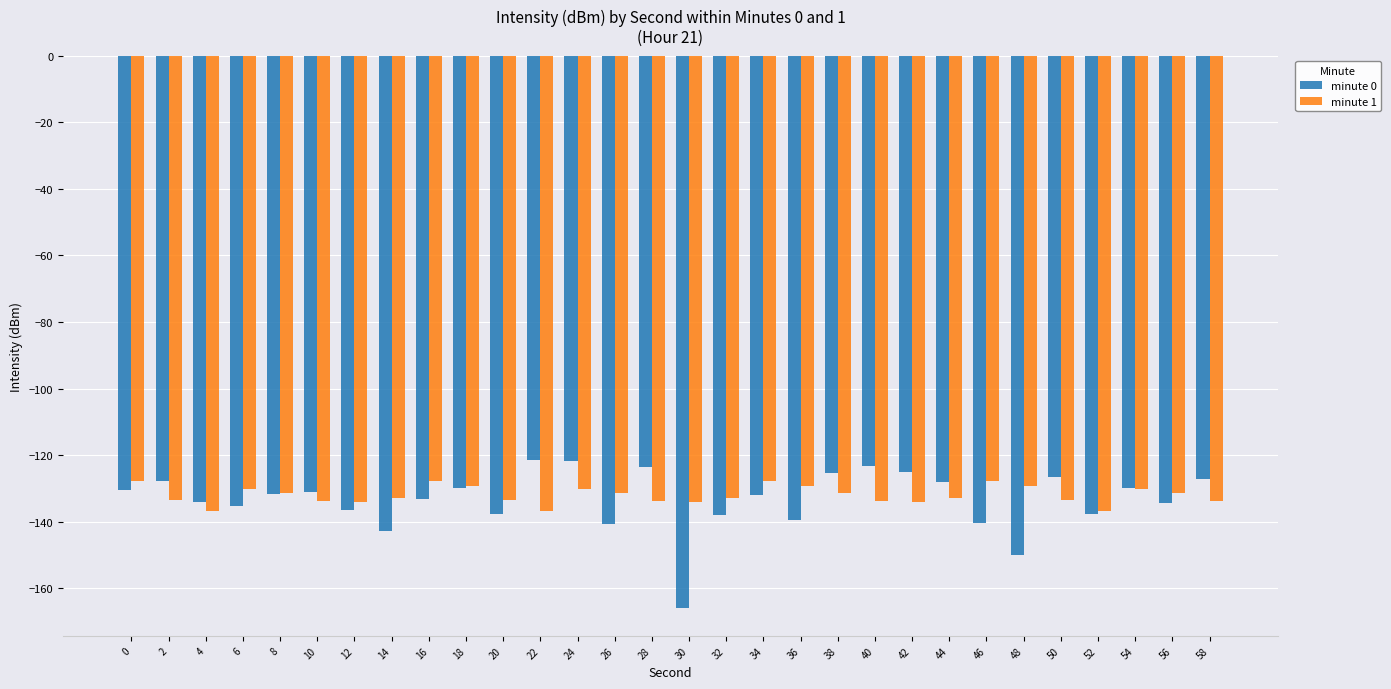

What is the spread (max minus min) of values at 22?

15.1